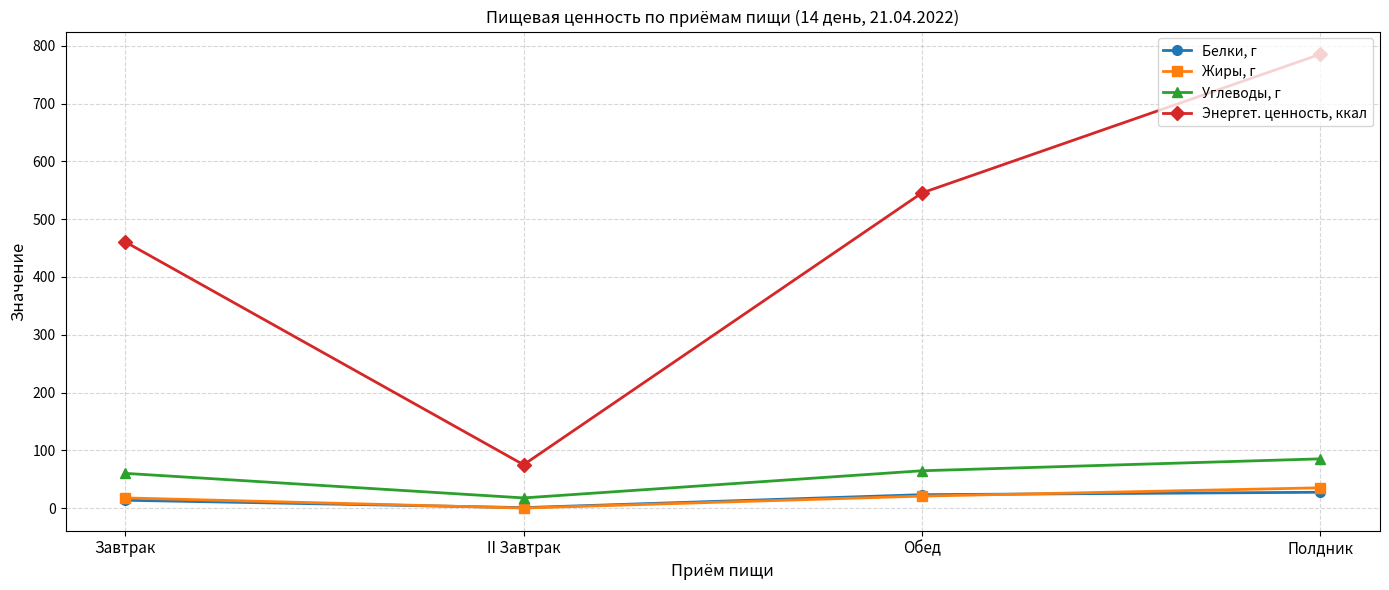

Rank the series at Завтрак from highest to lowest value.

Энергет. ценность, ккал, Углеводы, г, Жиры, г, Белки, г